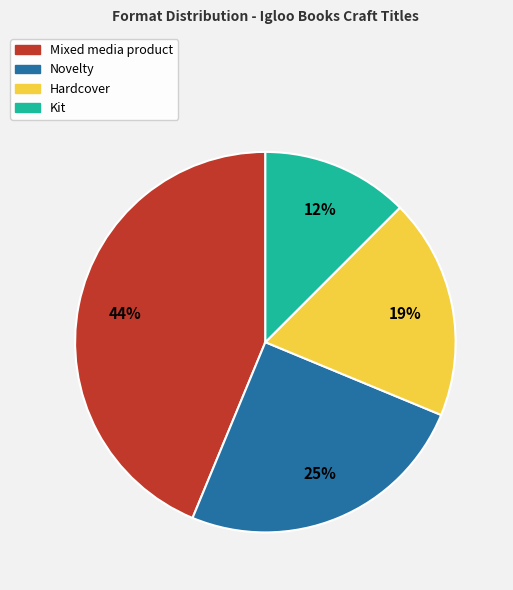

Does any single category account for the majority?

No